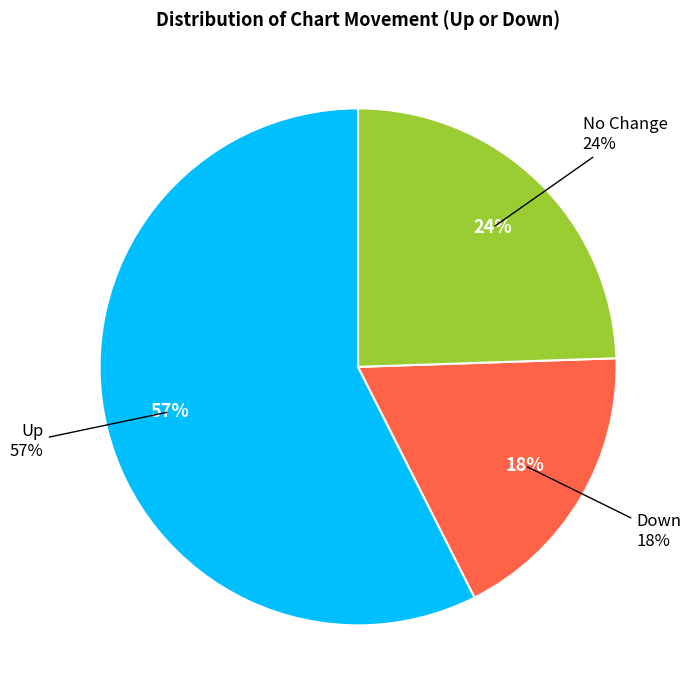

Which slice represents more than half of the pie?

up